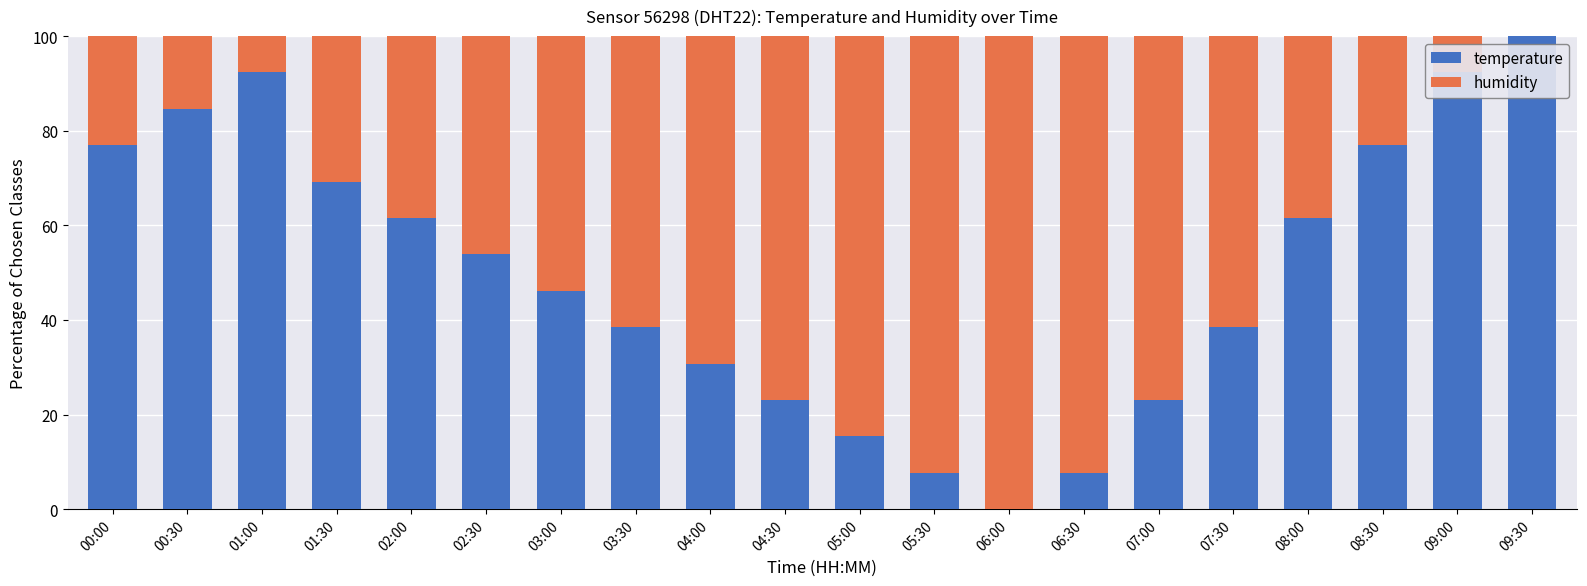

The value of temperature at 04:00 is 17.8. True or false?

False